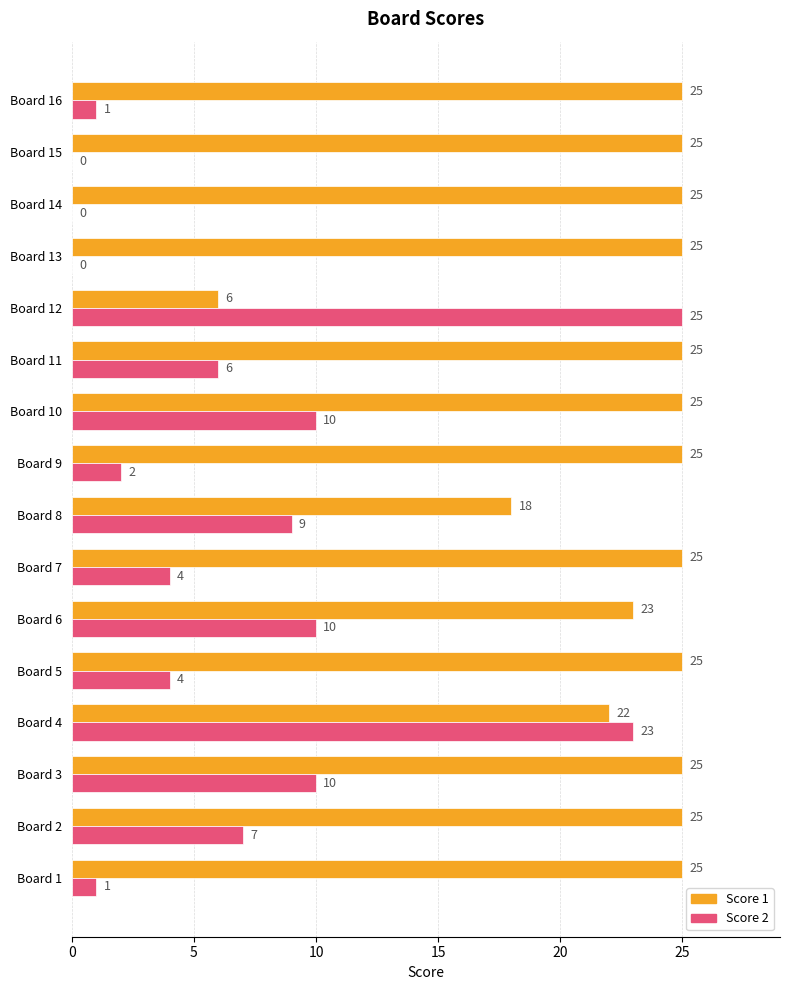

Is it true that Score 1 equals 25 at Board 2?

True